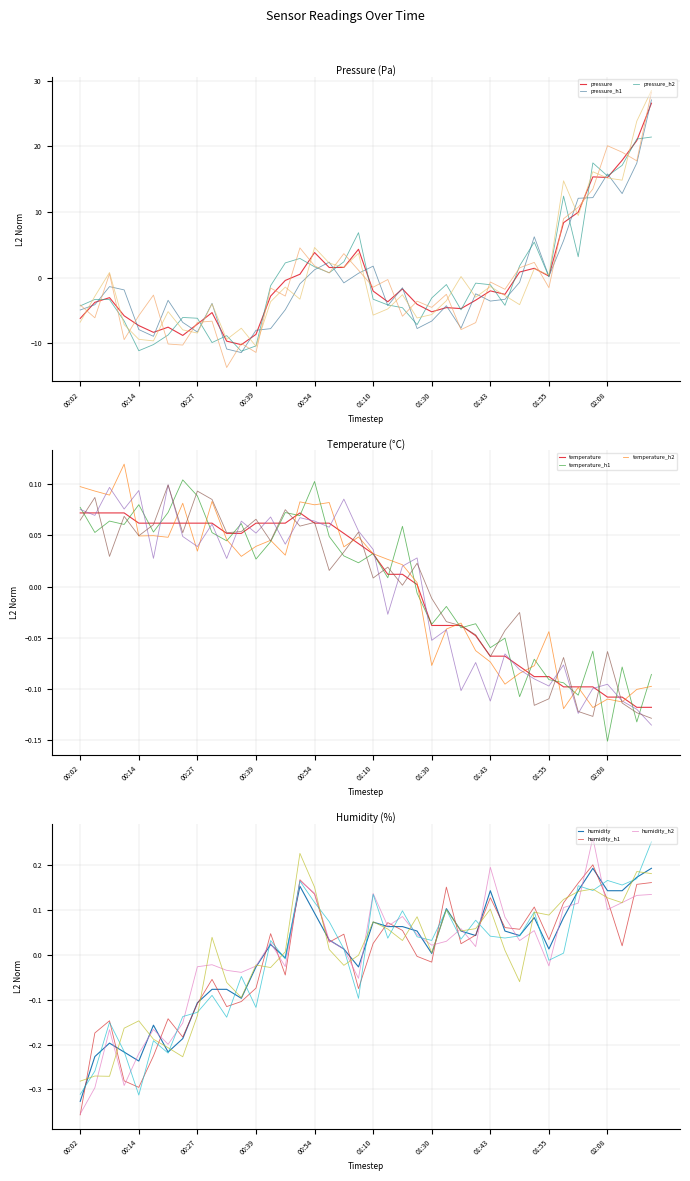

True or false: humidity has a value of 0.0 at 01:55.

False